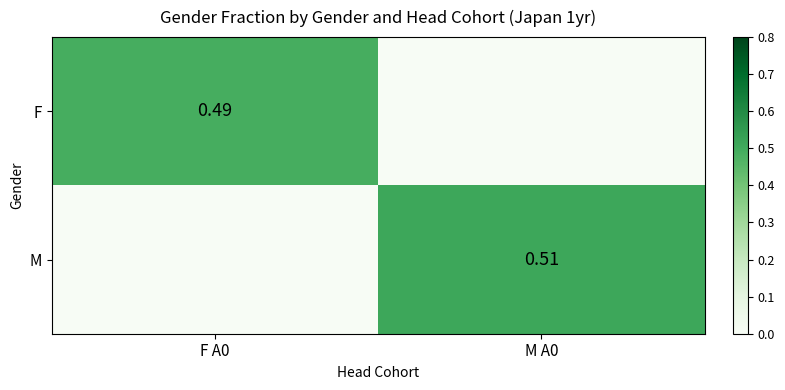

What is the difference between the F values at F A0 and M A0?

0.5